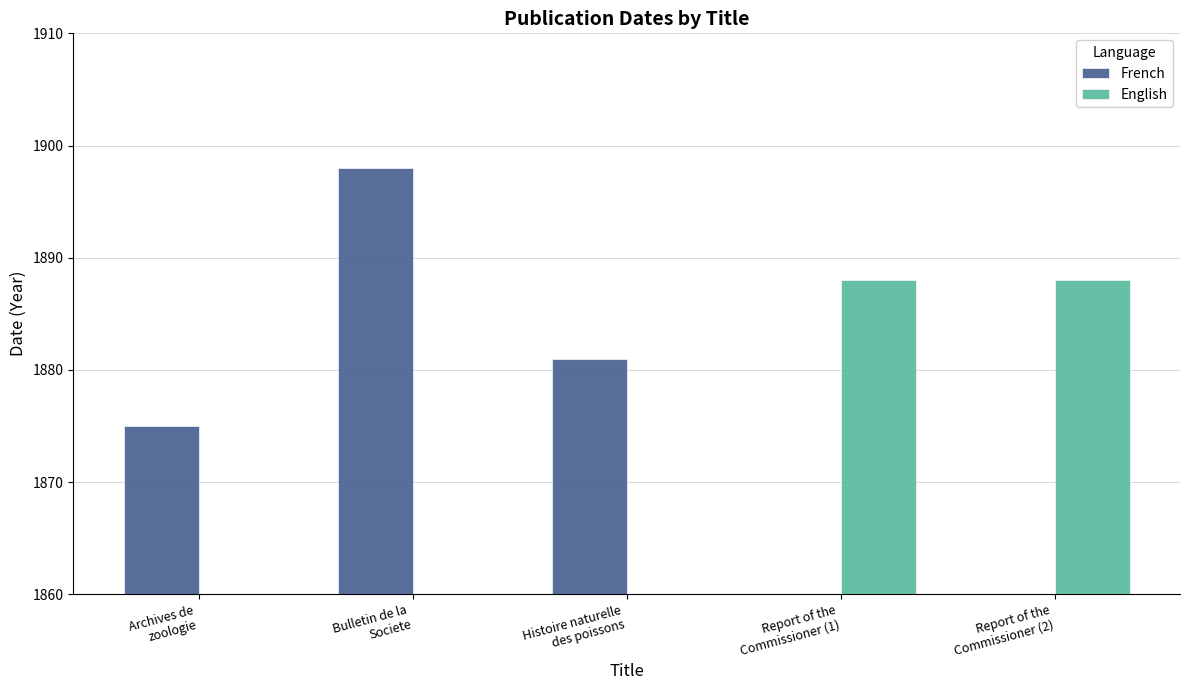

Between Bulletin de la
Societe and Archives de
zoologie, which is larger?

Bulletin de la
Societe